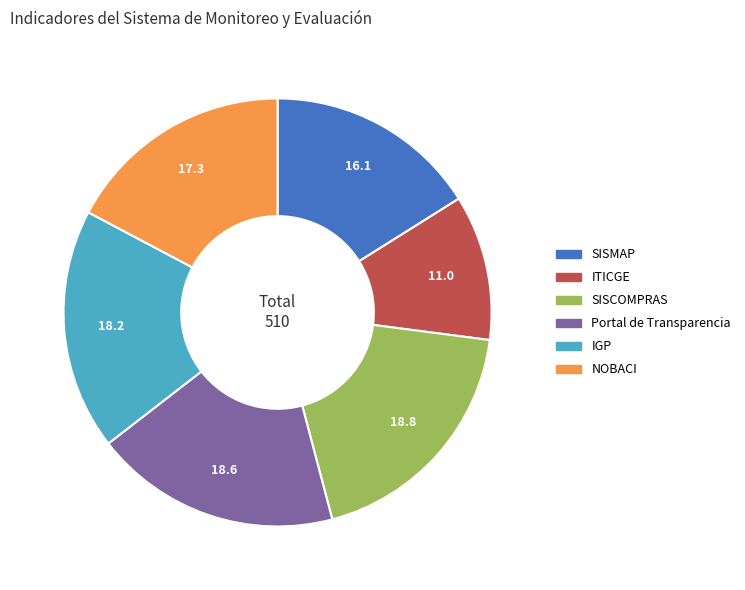

Is it true that ITICGE is 4% of the pie?

False